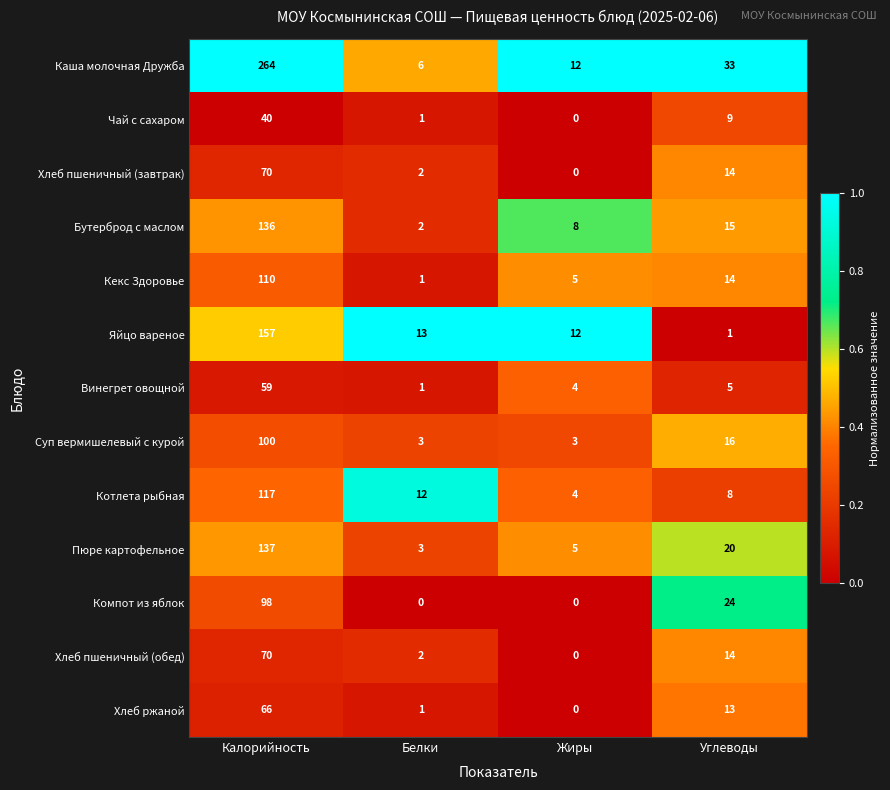

What is the spread (max minus min) of values at Жиры?

12